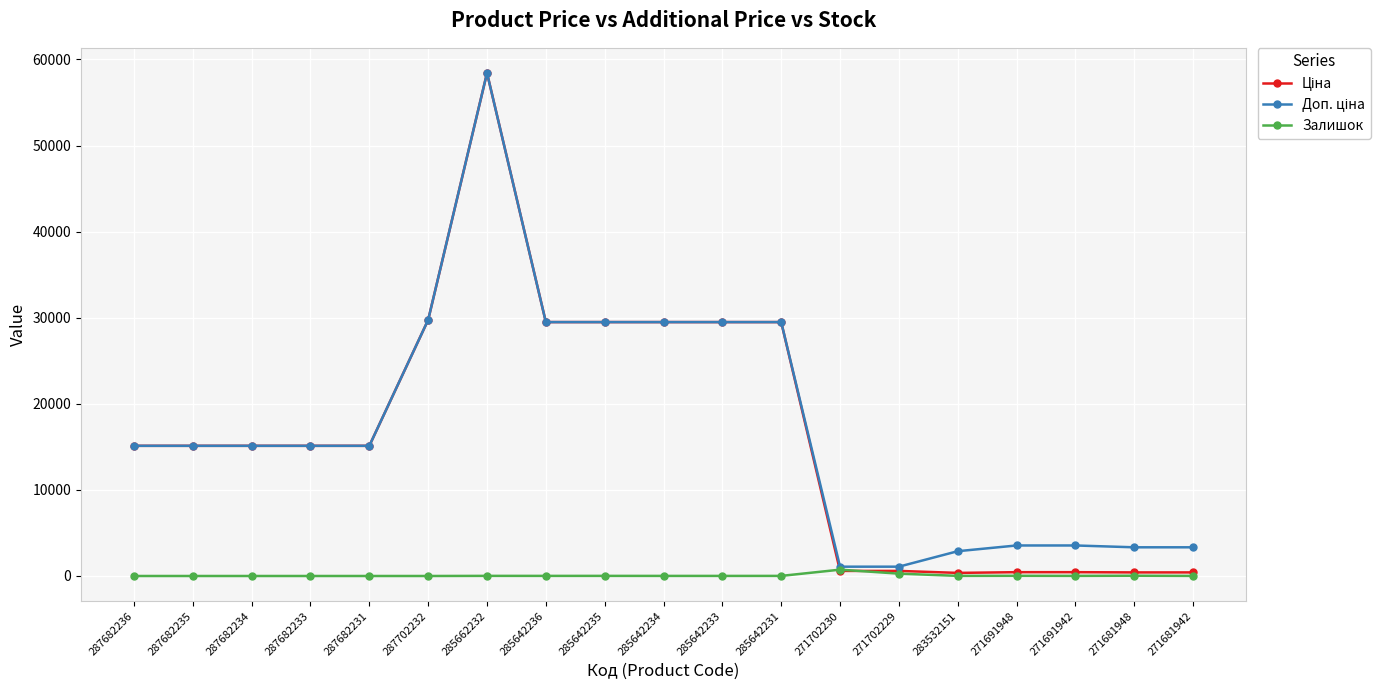

The Залишок series shows 272.0 at 271702229. True or false?

True